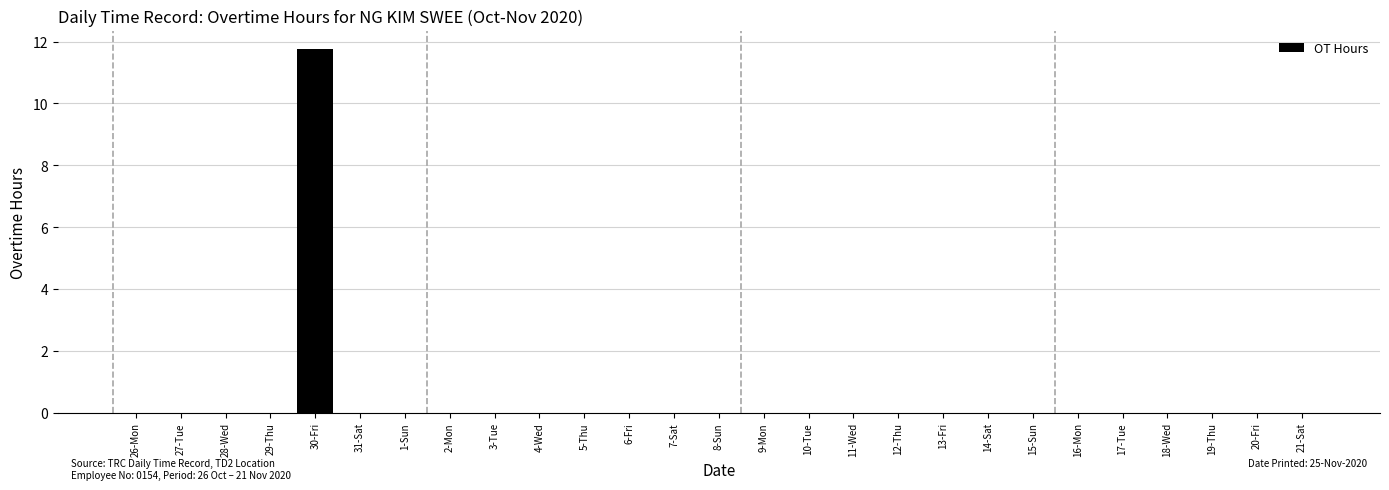

Reading right to left, list all the values displayed in this chart.

21-Sat=0.0	20-Fri=0.0	19-Thu=0.0	18-Wed=0.0	17-Tue=0.0	16-Mon=0.0	15-Sun=0.0	14-Sat=0.0	13-Fri=0.0	12-Thu=0.0	11-Wed=0.0	10-Tue=0.0	9-Mon=0.0	8-Sun=0.0	7-Sat=0.0	6-Fri=0.0	5-Thu=0.0	4-Wed=0.0	3-Tue=0.0	2-Mon=0.0	1-Sun=0.0	31-Sat=0.0	30-Fri=11.8	29-Thu=0.0	28-Wed=0.0	27-Tue=0.0	26-Mon=0.0